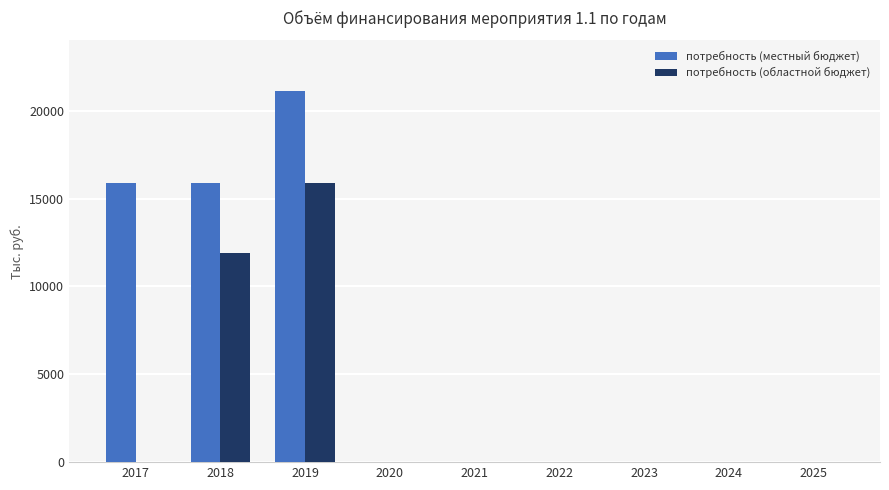

Reading left to right, what are all the values shown in this chart?

потребность (местный бюджет): 15892.0	15892.0	21147.1	0.0	0.0	0.0	0.0	0.0	0.0
потребность (областной бюджет): 0.0	11919.0	15860.3	0.0	0.0	0.0	0.0	0.0	0.0